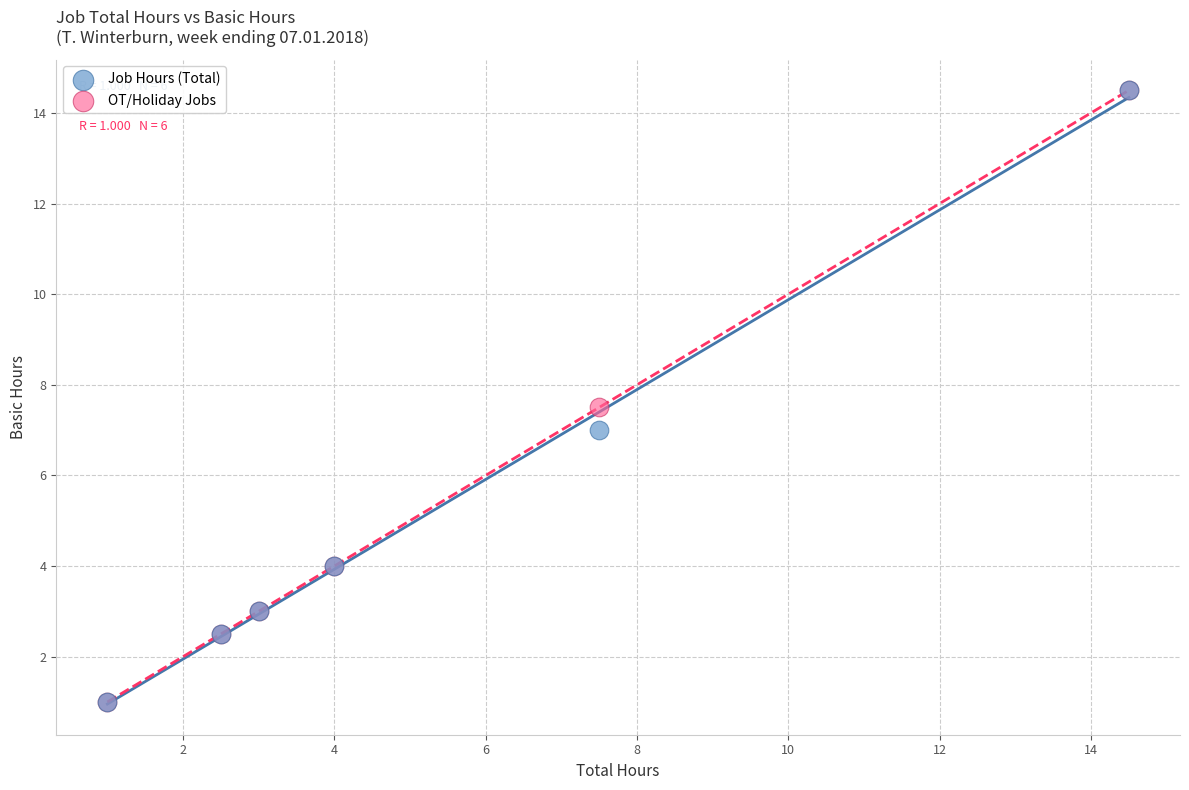

What are all the series names shown in the legend?

Job Hours (Total), OT/Holiday Jobs